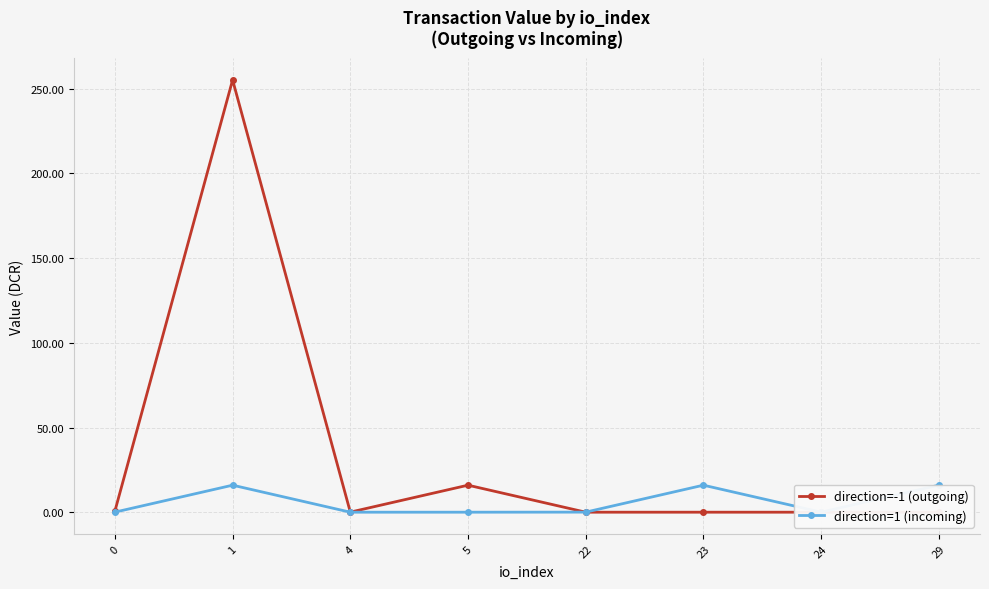

Is it true that direction=-1 (outgoing) equals 0.0 at 23?

True